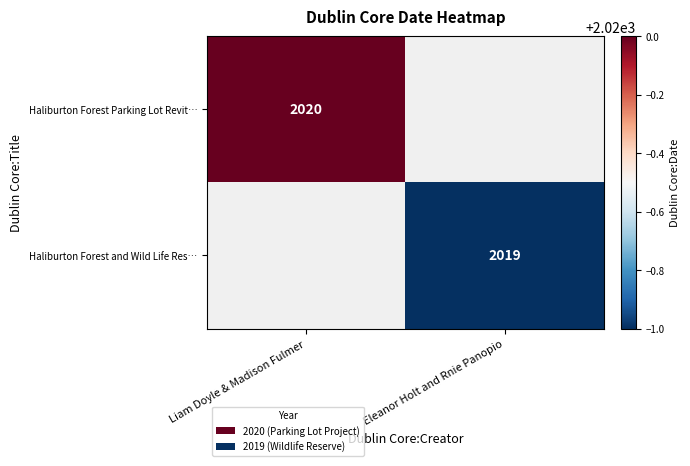

Is the value of Haliburton Forest and Wild Life Res… at Eleanor Holt and Rnie Panopio greater than the value of Haliburton Forest Parking Lot Revit… at Liam Doyle & Madison Fulmer?

No